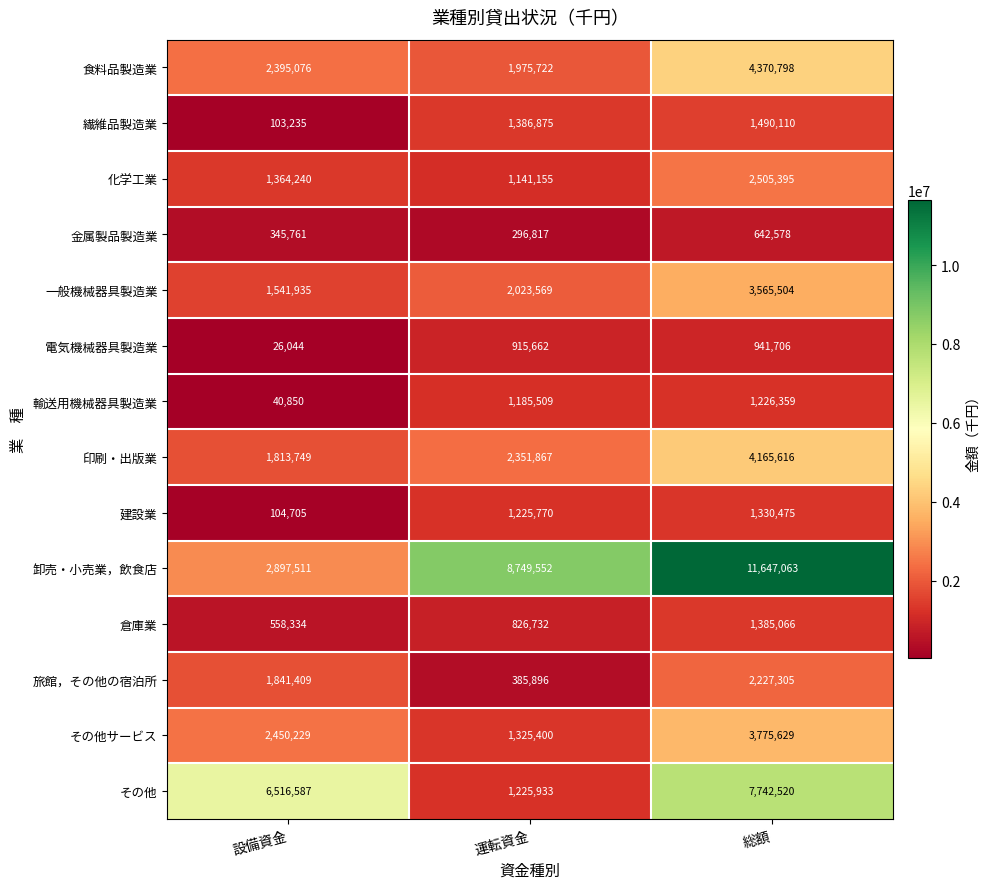

Rank the series at 設備資金 from highest to lowest value.

その他, 卸売・小売業，飲食店, その他サービス, 食料品製造業, 旅館，その他の宿泊所, 印刷・出版業, 一般機械器具製造業, 化学工業, 倉庫業, 金属製品製造業, 建設業, 繊維品製造業, 輸送用機械器具製造業, 電気機械器具製造業